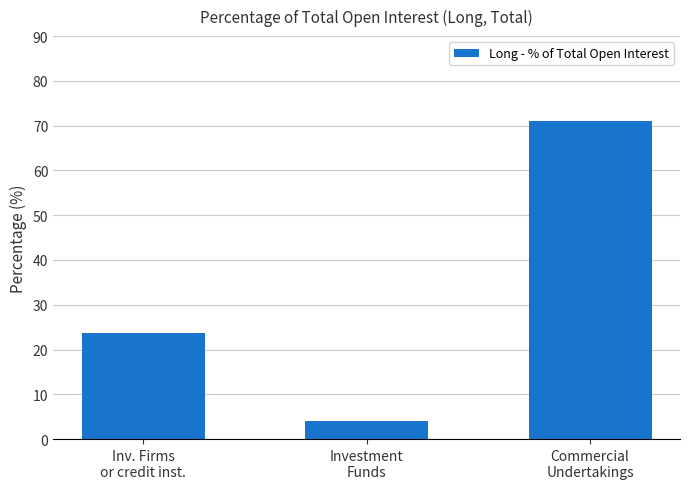

What is the average value?

32.9